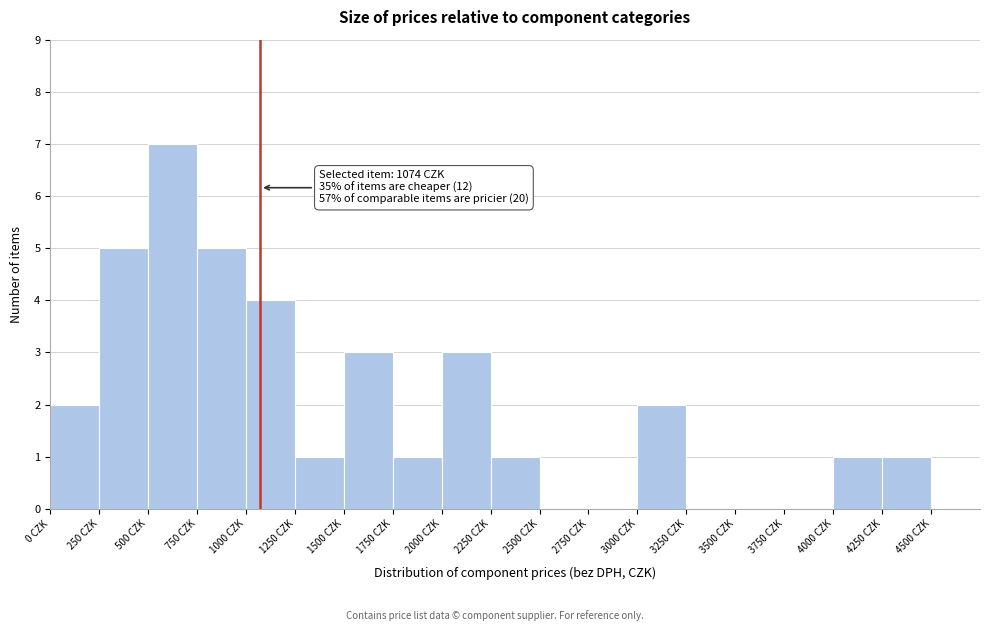

Over which range of the x-axis is the bar tallest?

500 to 750